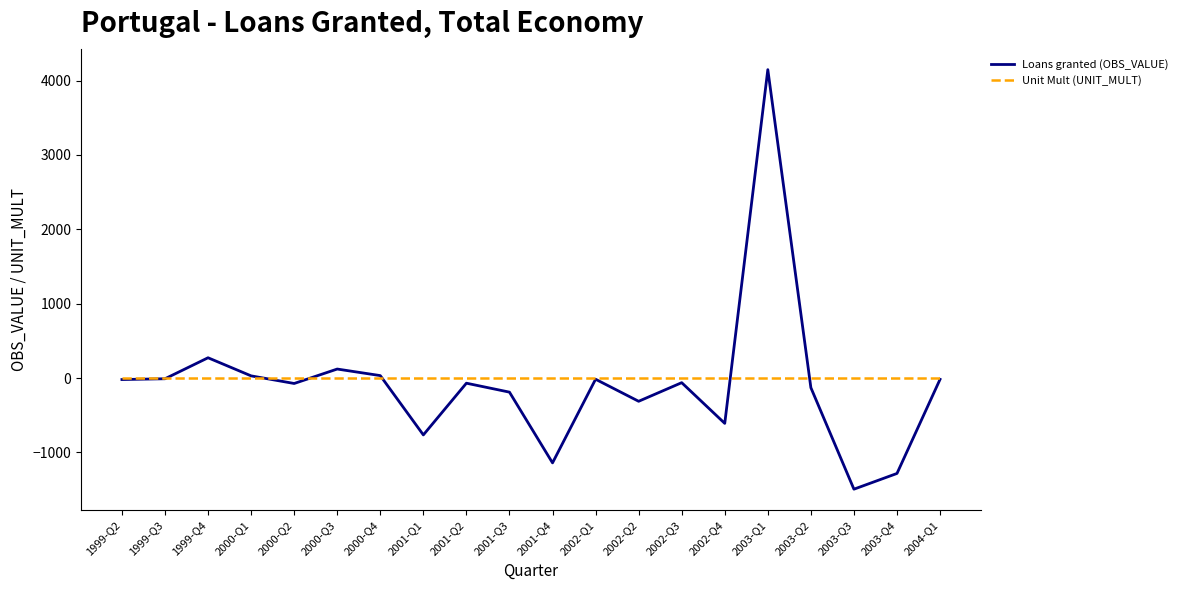

At which category does the chart reach its peak across all series?

2003-Q1